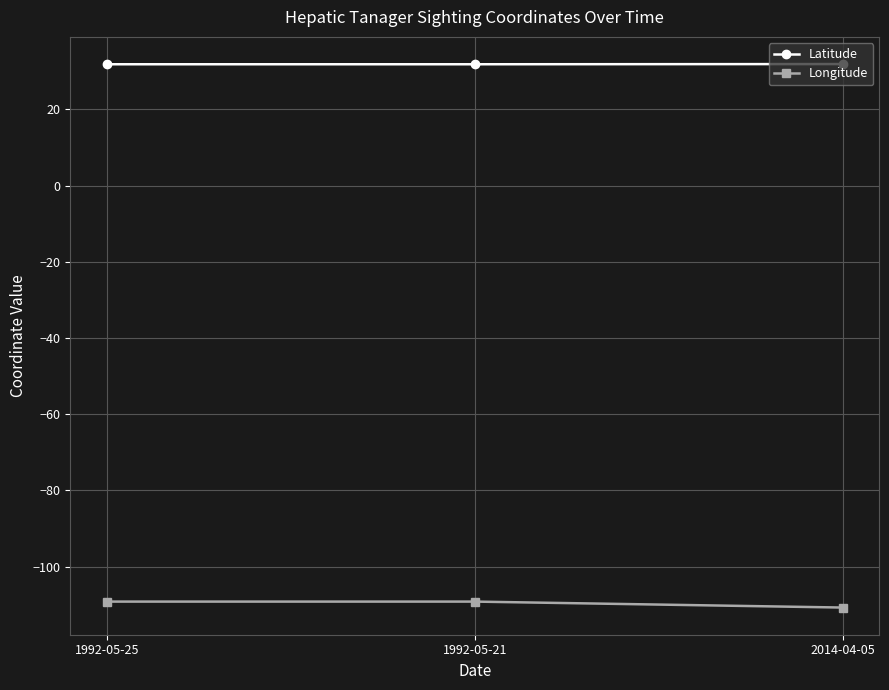

Which series has the largest total across all categories?

Latitude